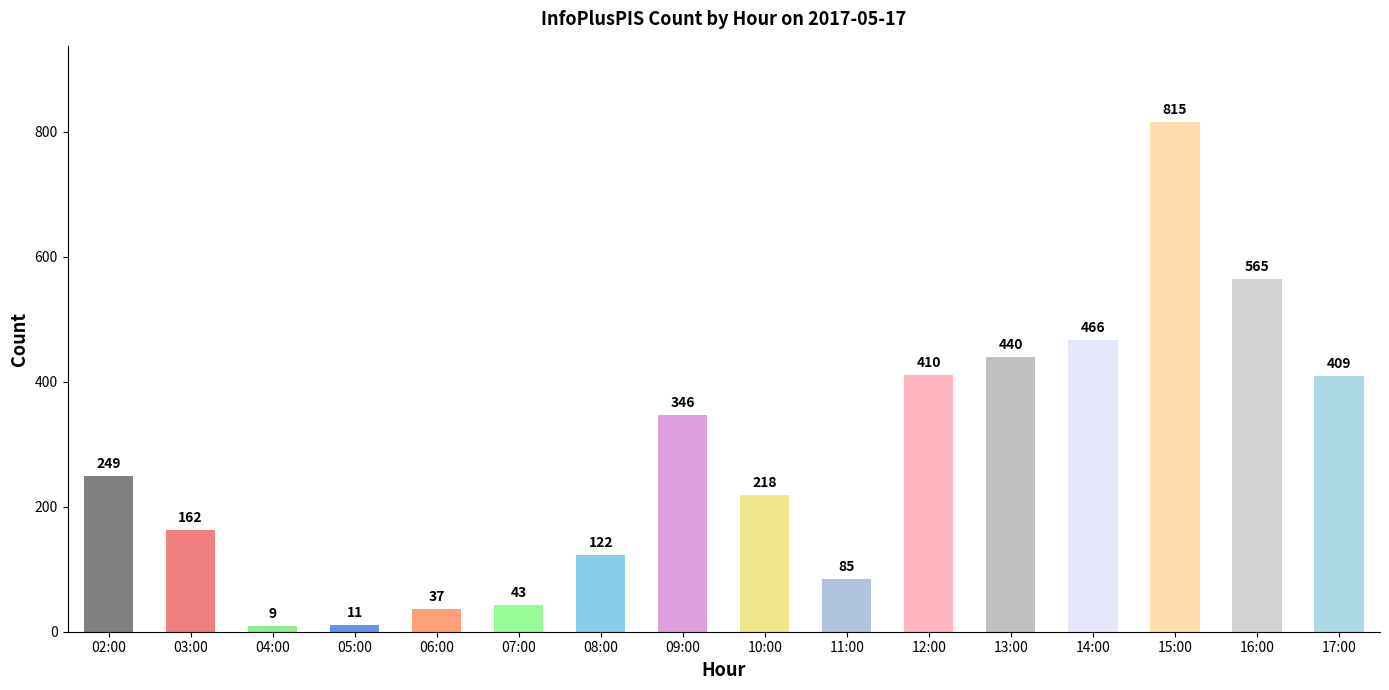

List the labels in order of value, smallest first.

04:00, 05:00, 06:00, 07:00, 11:00, 08:00, 03:00, 10:00, 02:00, 09:00, 17:00, 12:00, 13:00, 14:00, 16:00, 15:00